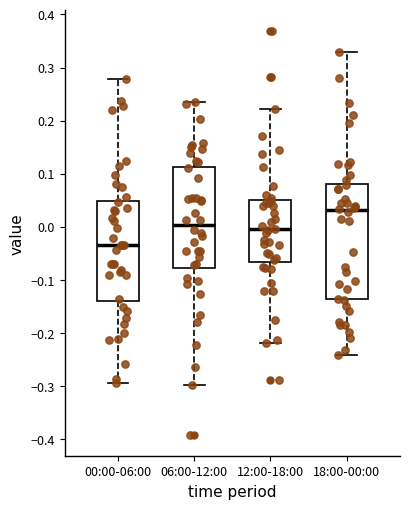

Which box is the tallest, from its lower edge to its upper edge?

18:00-00:00